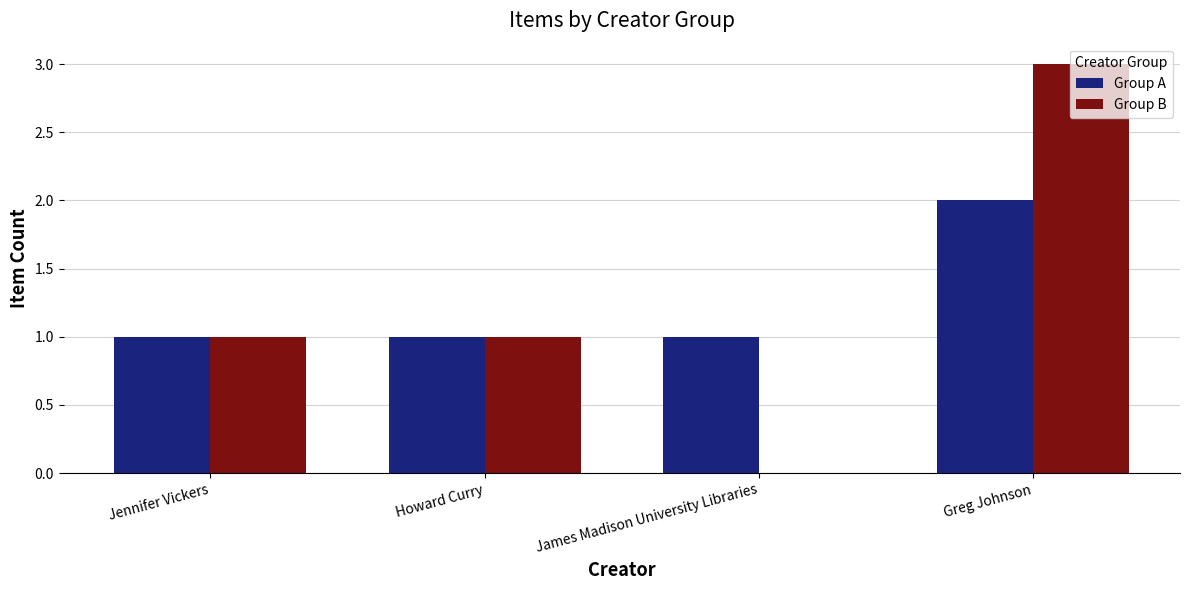

Is it true that Group B equals 0 at Jennifer Vickers?

False